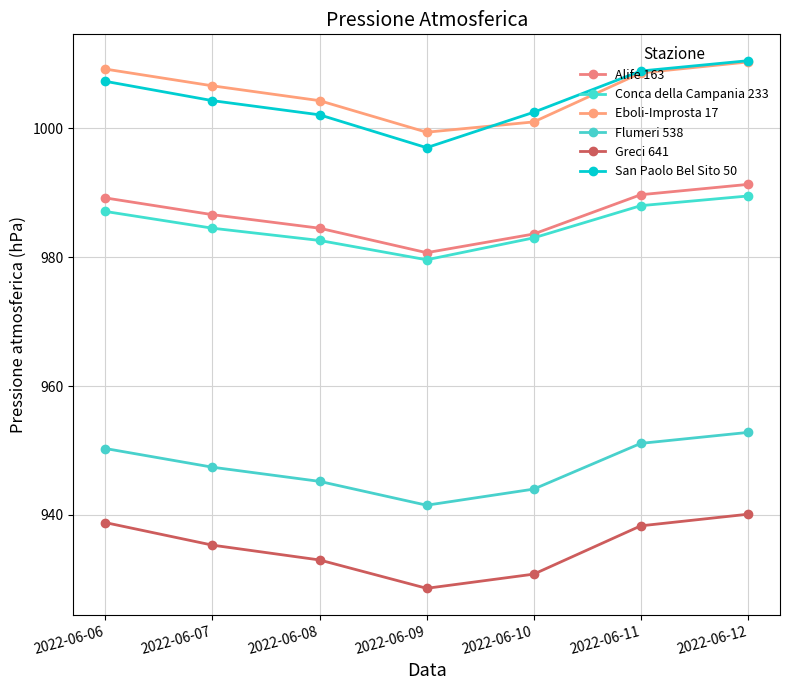

The Eboli-Improsta 17 series shows 1009.2 at 2022-06-06. True or false?

True